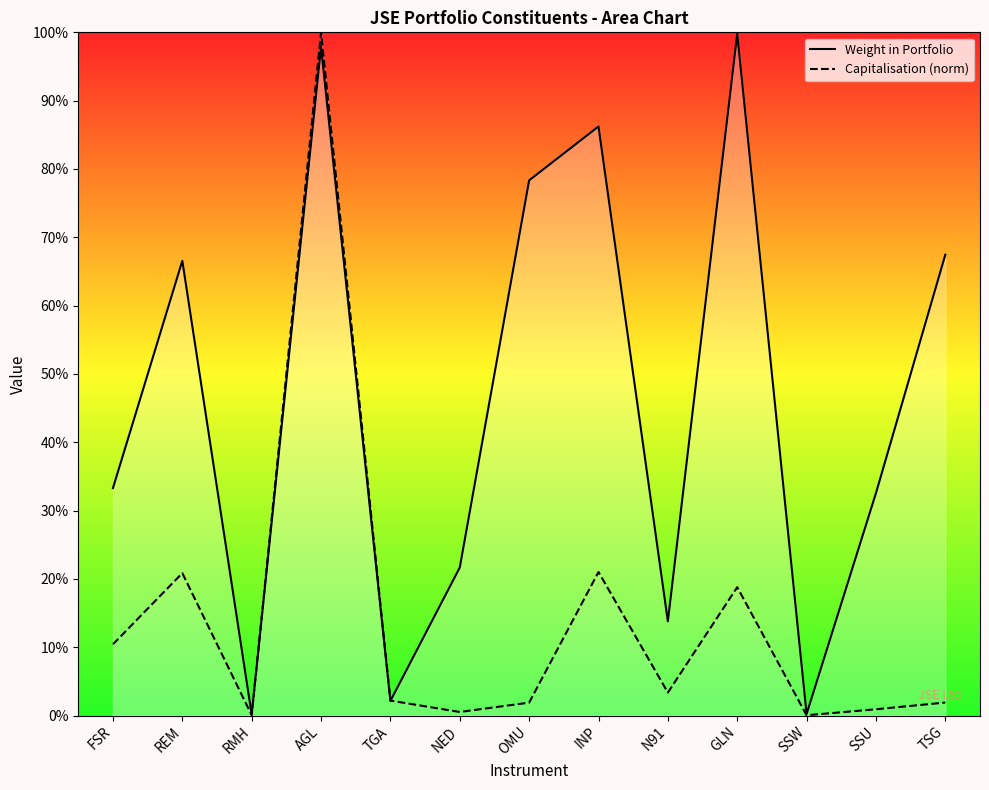

The Capitalisation (norm) series shows 0.0 at N91. True or false?

True